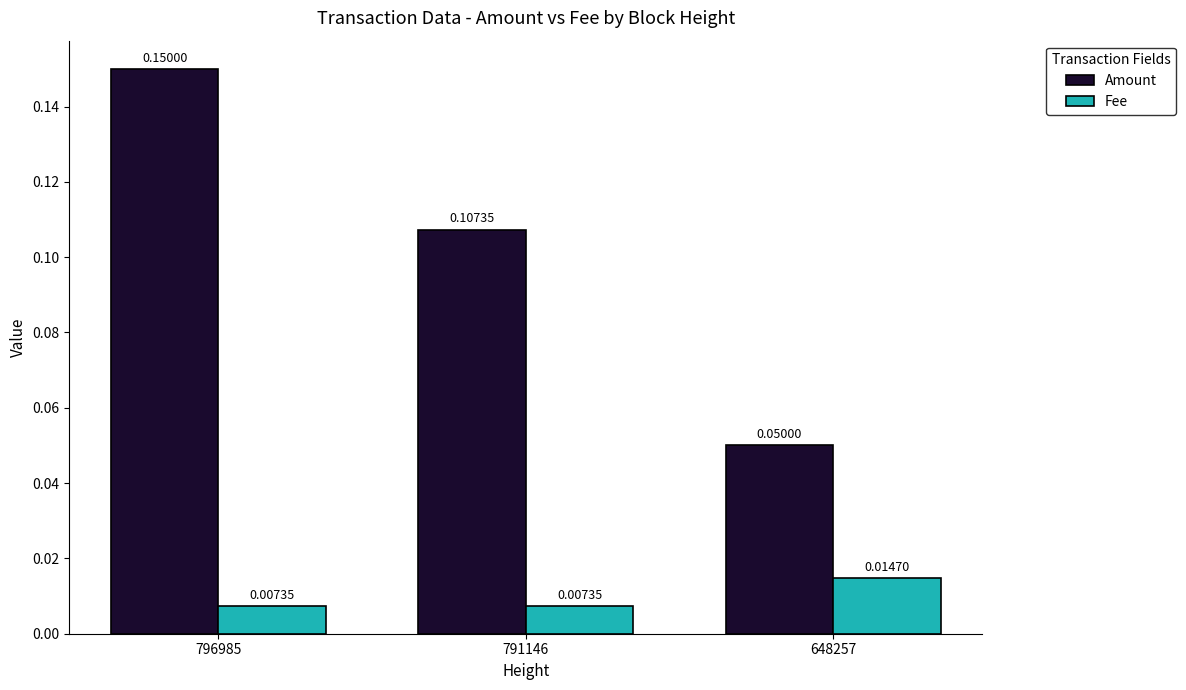

Which series has the widest spread of values?

Amount